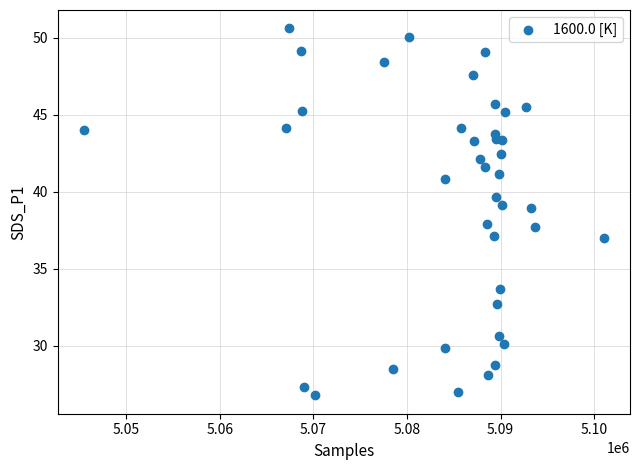

What is the range of Y values (max minus min)?

23.8